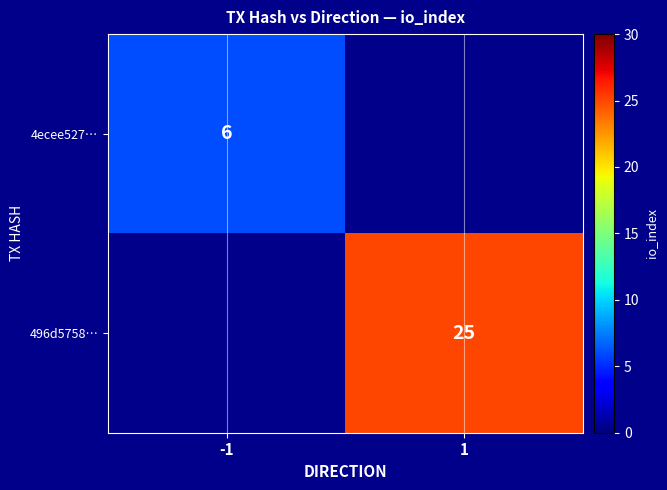

The 4ecee527… series shows 10 at -1. True or false?

False